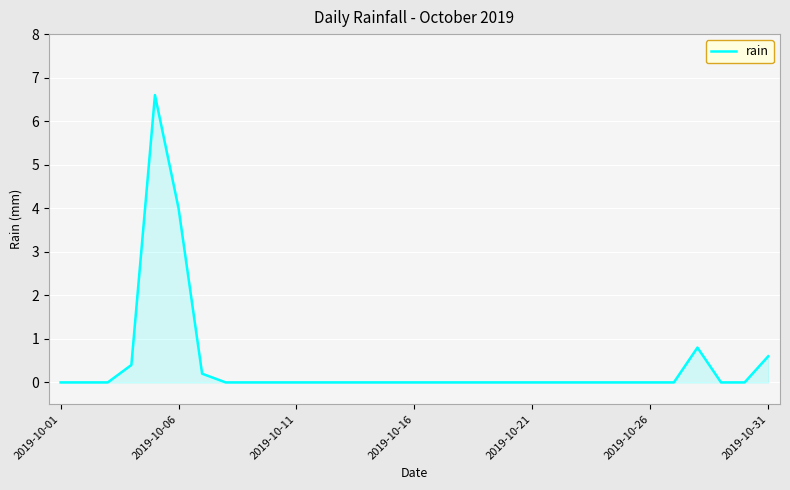

What is the difference between the maximum and minimum values?

6.6